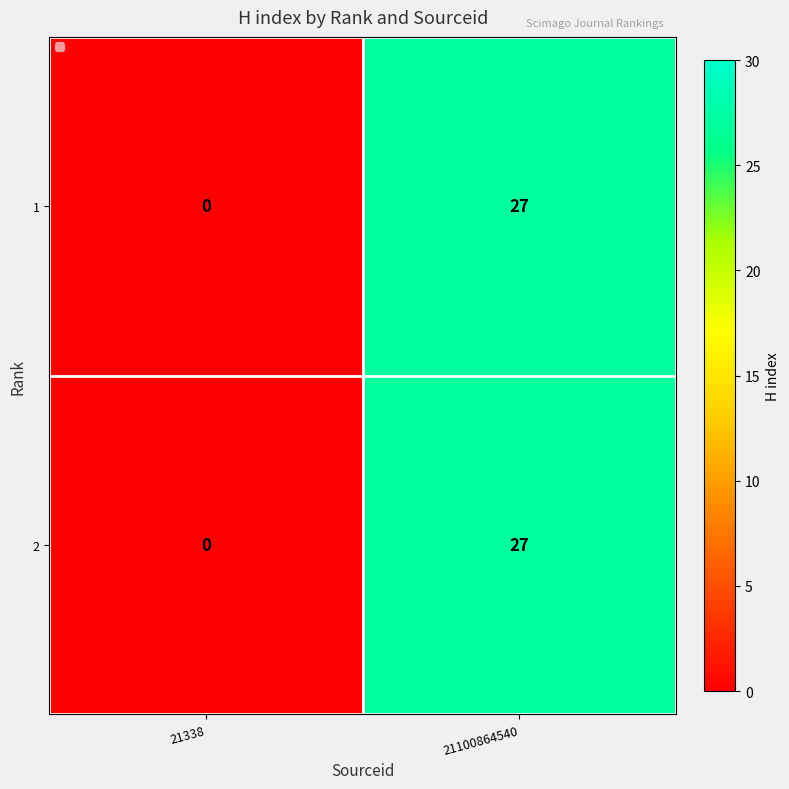

What is the difference between the maximum and minimum values in the 2 series?

27